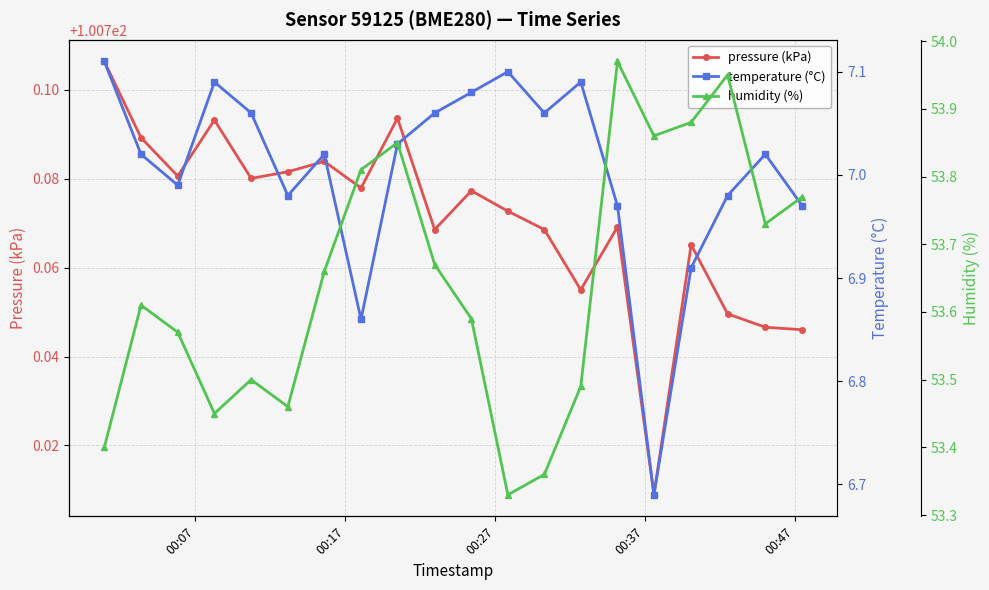

How many interior local peaks does the pressure (kPa) series have?

6